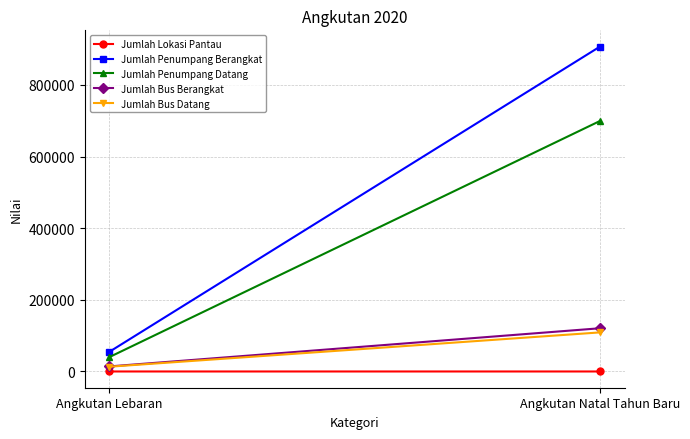

The Jumlah Bus Berangkat series shows 24593 at Angkutan Lebaran. True or false?

False